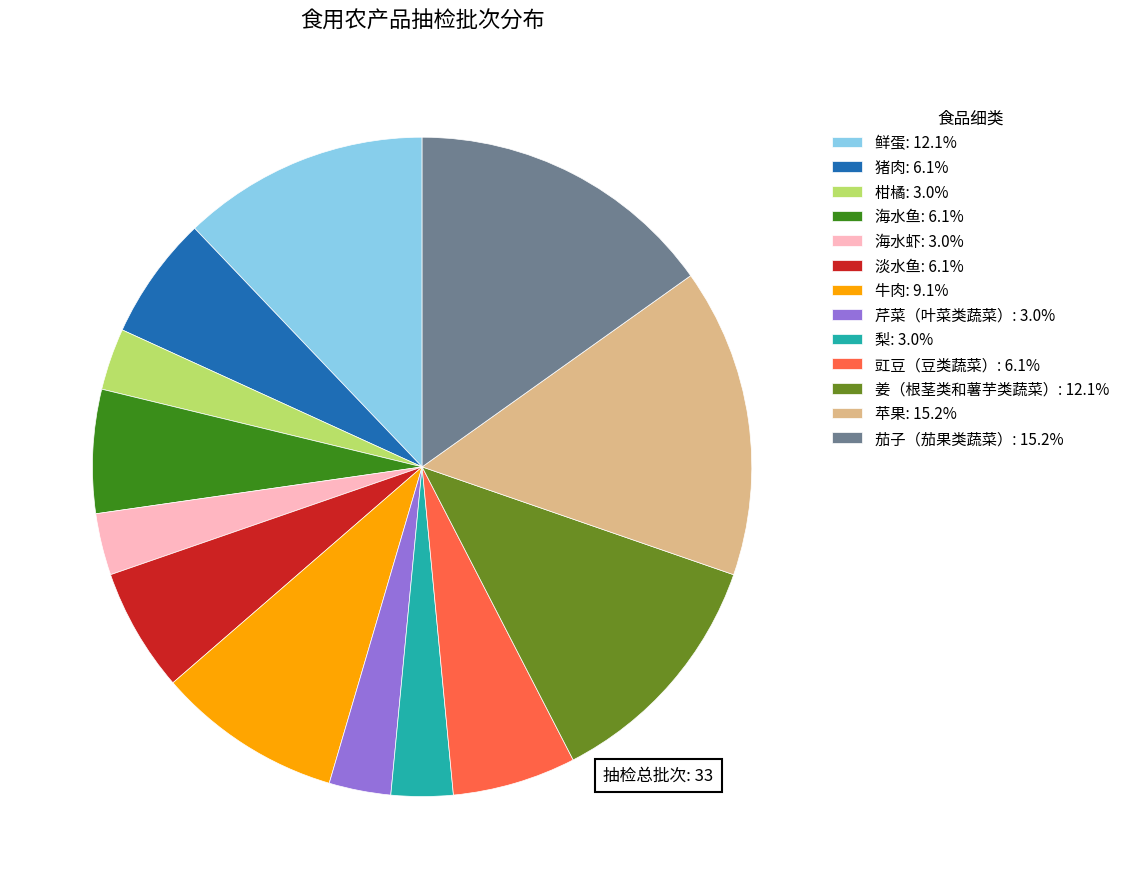

What is the ratio of the value at 芹菜（叶菜类蔬菜）: 3.0% to the value at 淡水鱼: 6.1%?

0.5